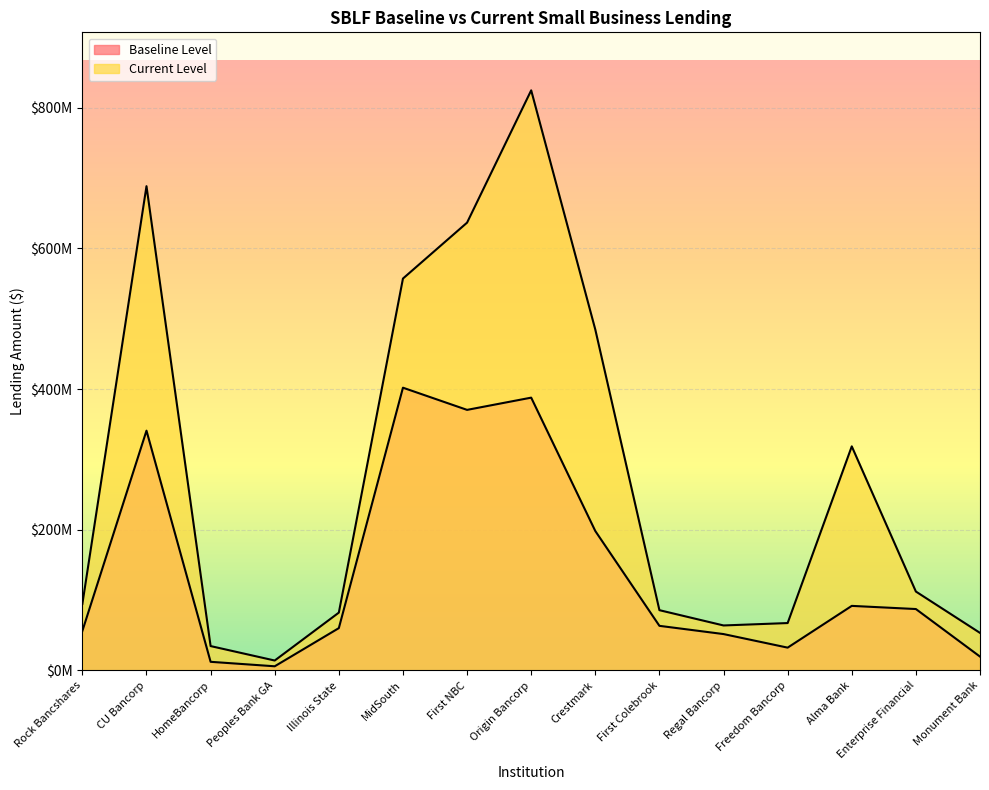

True or false: Current Level has more than 0 interior local peaks.

True